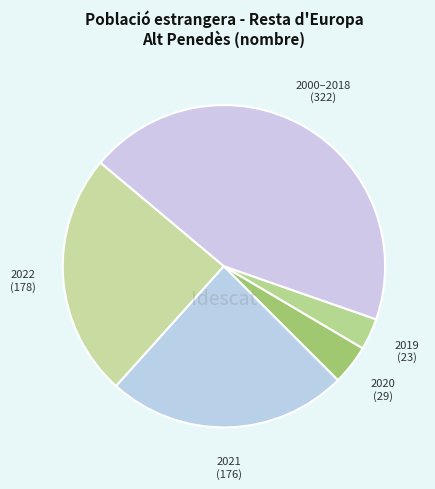

How many slices are in this pie chart?

5